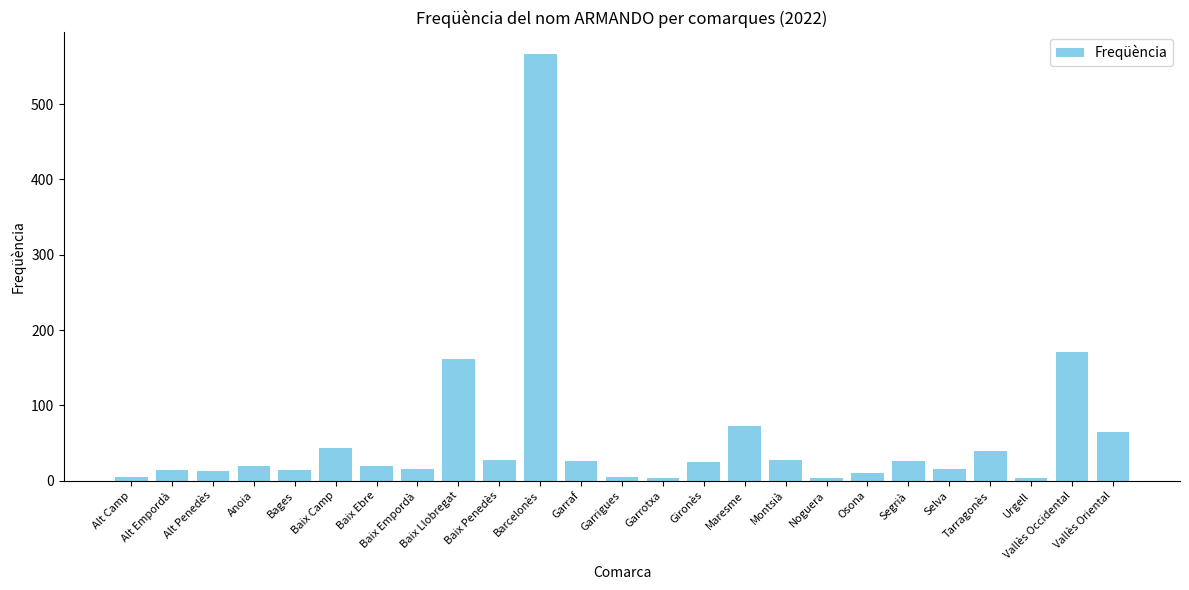

What is the difference between the maximum and second lowest values?

563